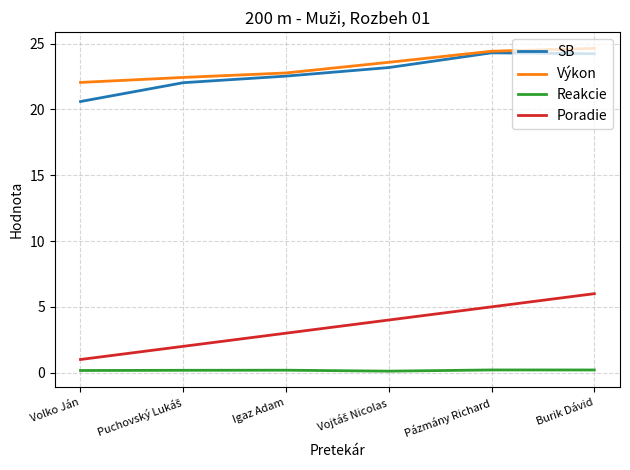

Does the chart display data point markers on the line(s)?

No